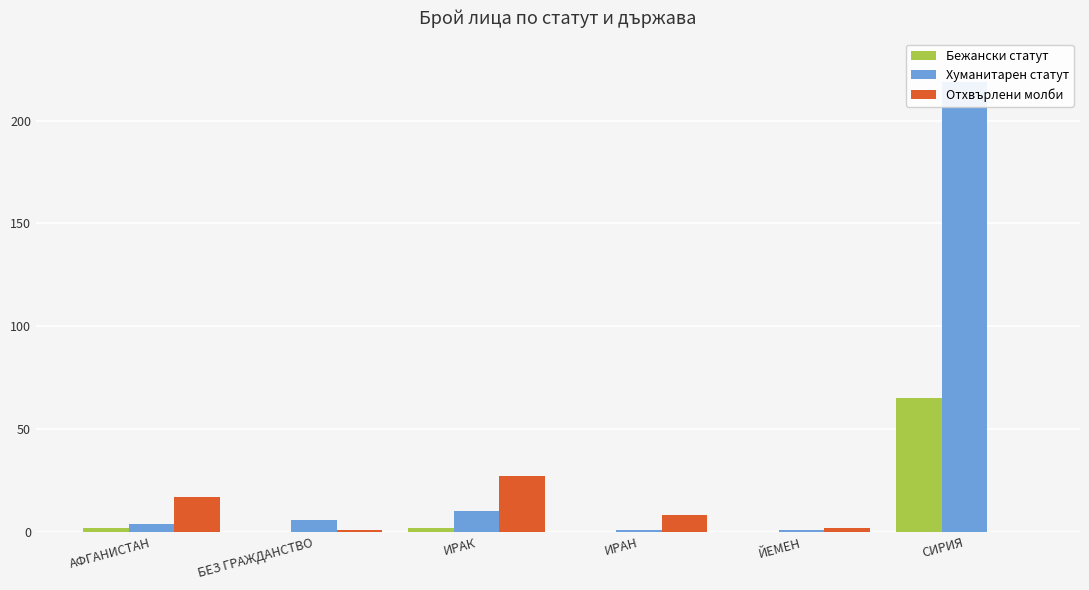

Reading right to left, what are all the values shown in this chart?

Бежански статут: 65	0	0	2	0	2
Хуманитарен статут: 219	1	1	10	6	4
Отхвърлени молби: 0	2	8	27	1	17